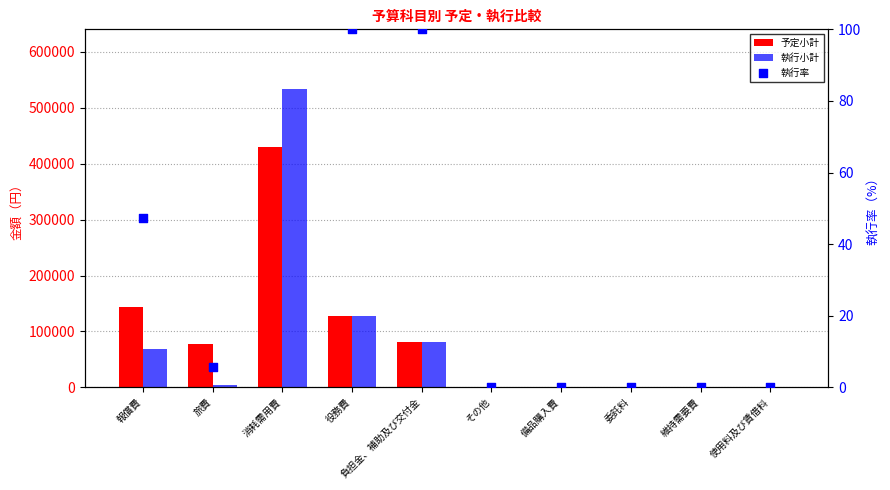

Which series has the widest spread of Y values?

執行小計